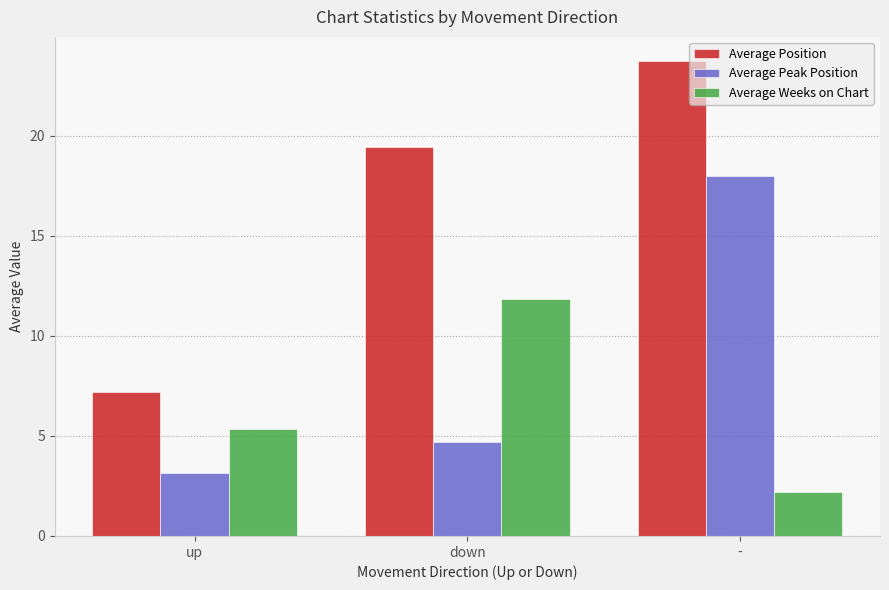

How many categories are shown in the chart?

3